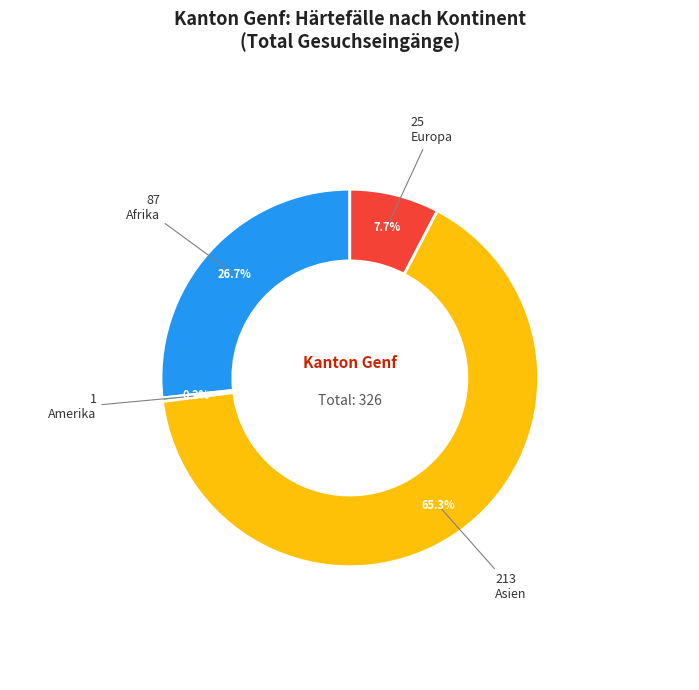

To the nearest percent, what is the difference between the largest and smallest slice percentages?

65%